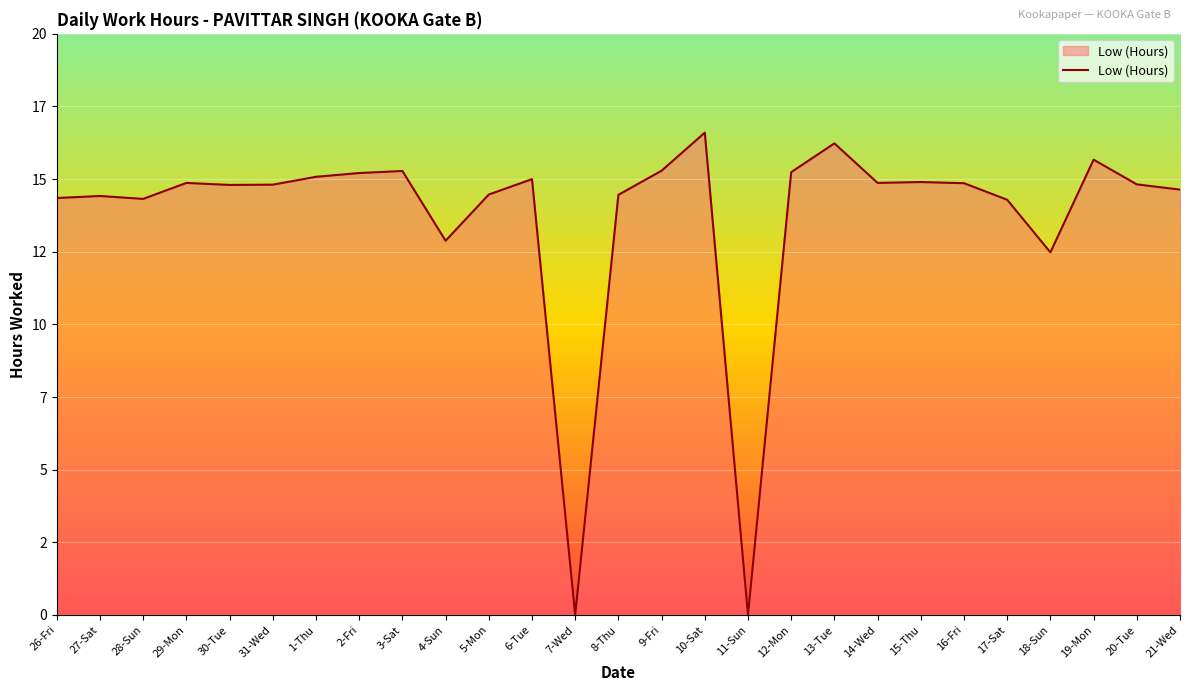

What is the average value?

13.7